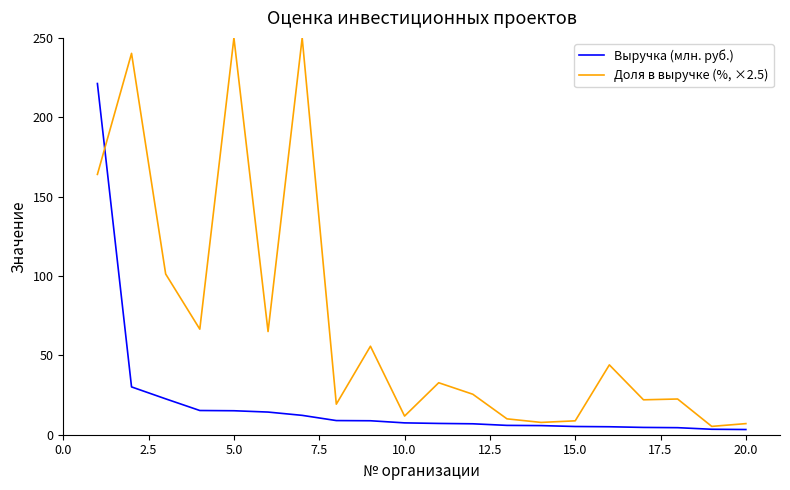

Rank the series by their average value, from highest to lowest.

Доля в выручке (%, ×2.5), Выручка (млн. руб.)